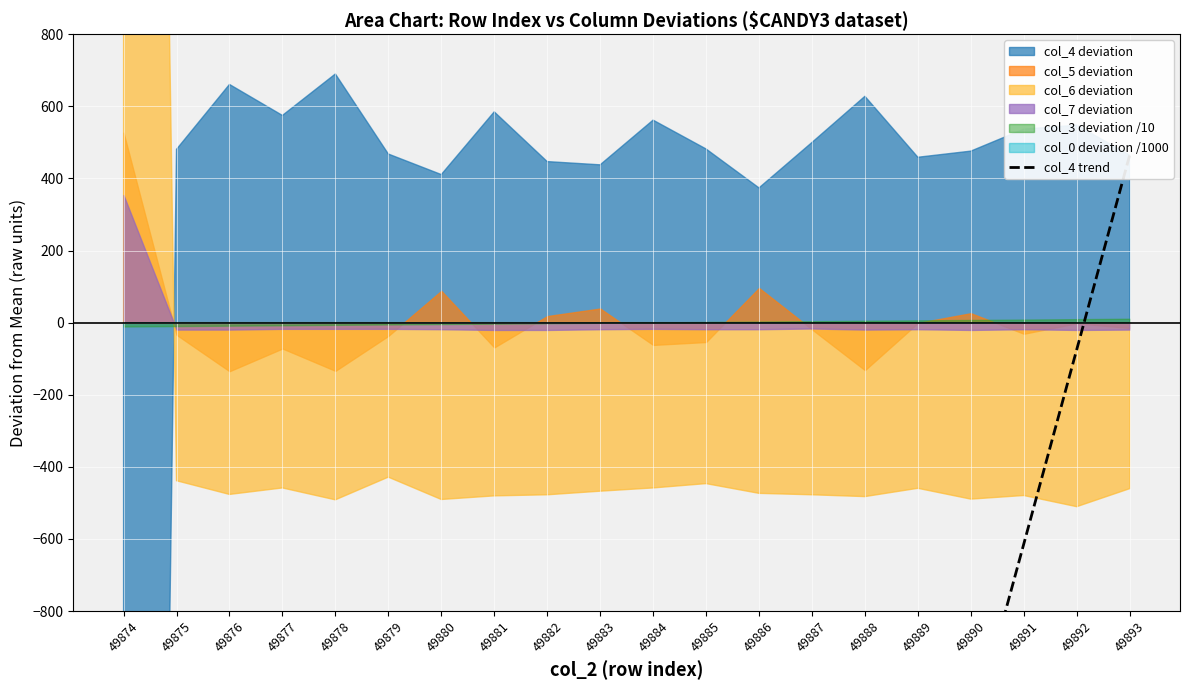

True or false: there are more than 2 points higher than both neighbors.

False